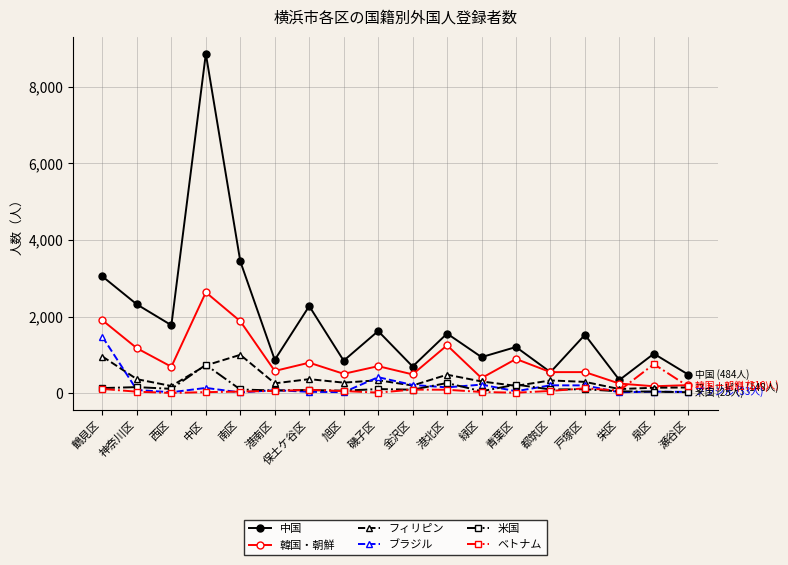

The 韓国・朝鮮 series shows 1902 at 鶴見区. True or false?

True